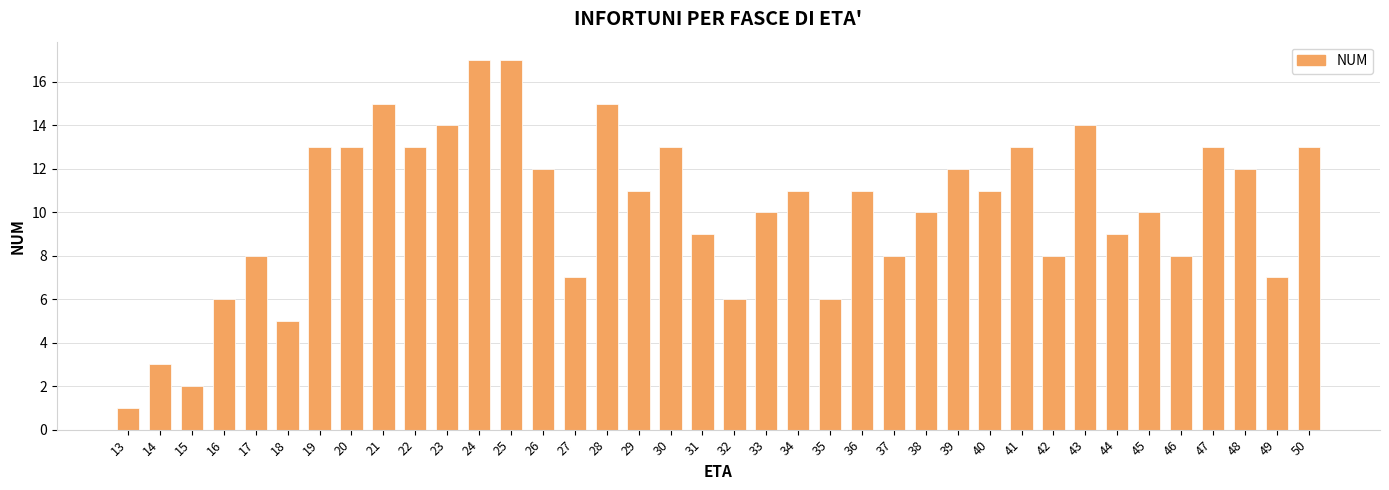

Reading left to right, list all the values displayed in this chart.

13=1	14=3	15=2	16=6	17=8	18=5	19=13	20=13	21=15	22=13	23=14	24=17	25=17	26=12	27=7	28=15	29=11	30=13	31=9	32=6	33=10	34=11	35=6	36=11	37=8	38=10	39=12	40=11	41=13	42=8	43=14	44=9	45=10	46=8	47=13	48=12	49=7	50=13